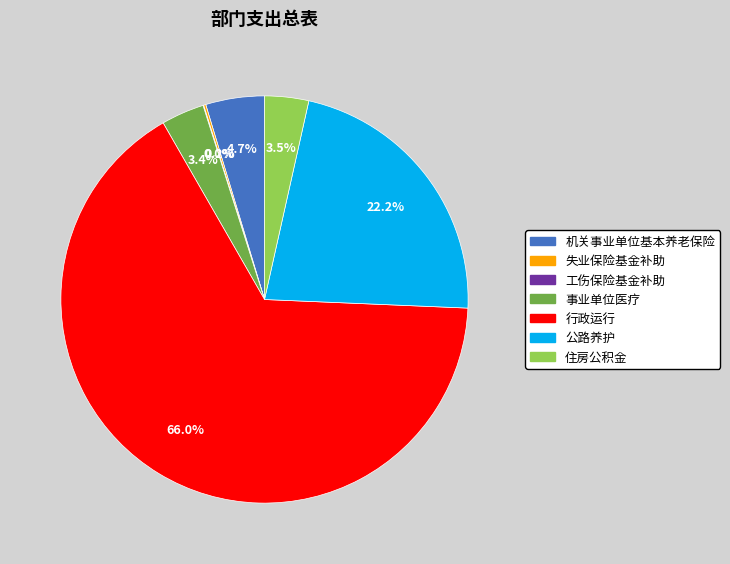

True or false: 公路养护 accounts for 22% of the total.

True